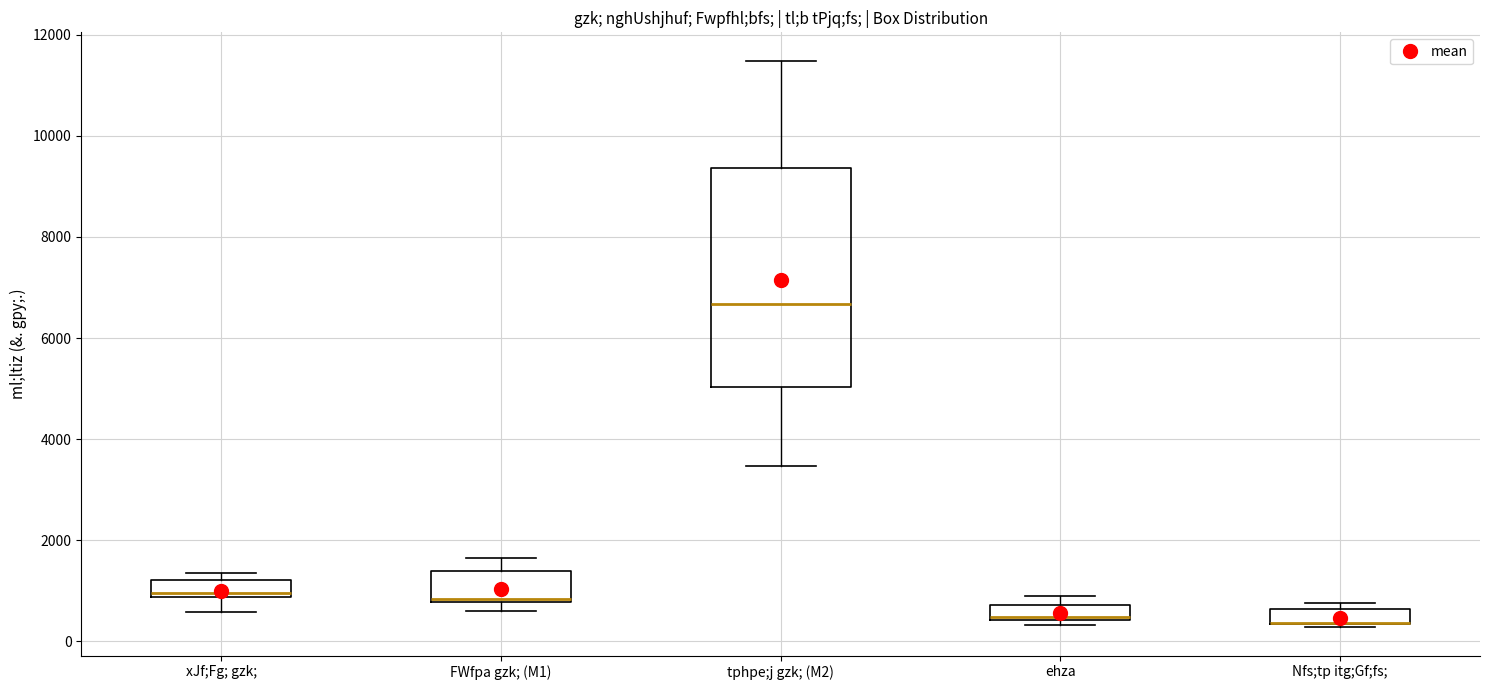

Comparing the boxes themselves (not the whiskers), which one is the tallest?

tphpe;j gzk; (M2)